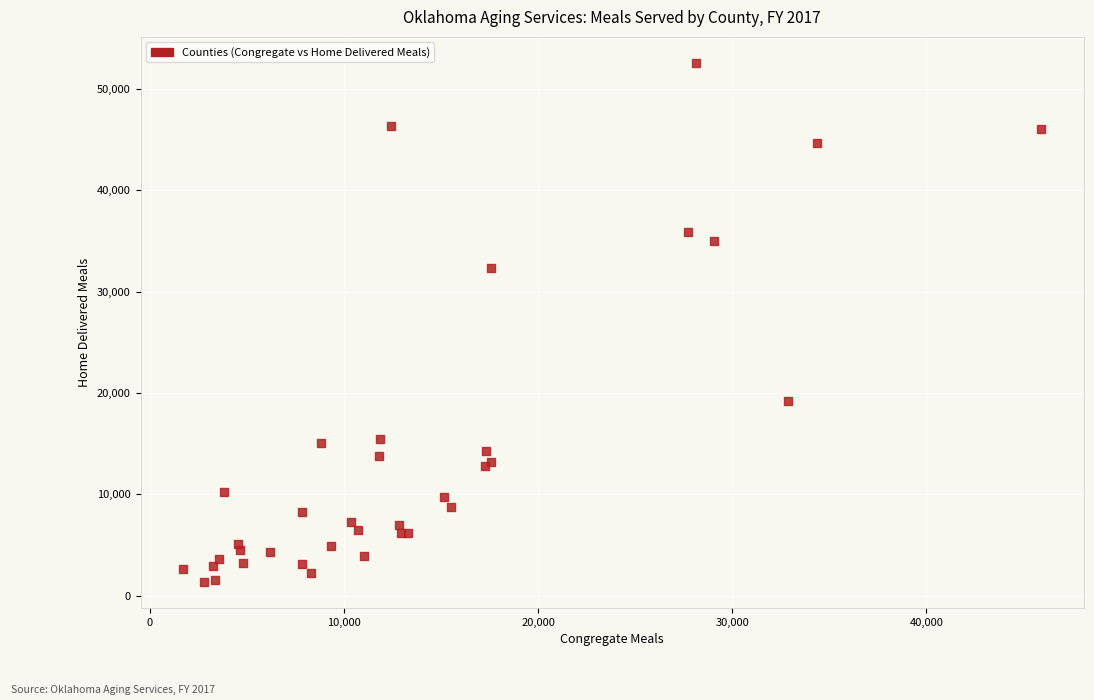

What Y value in the scatter plot is closest to 26957?

32292